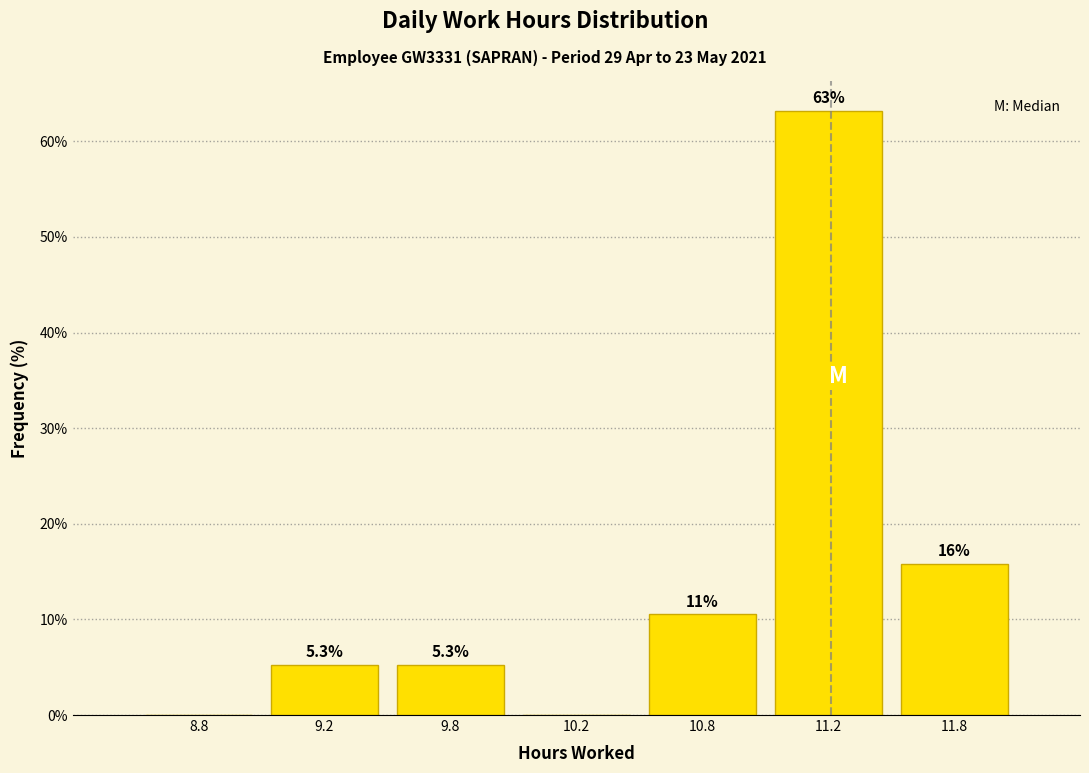

Reading right to left, transcribe all the data shown in this chart.

11.8=15.8	11.2=63.2	10.8=10.5	10.2=0.0	9.8=5.3	9.2=5.3	8.8=0.0